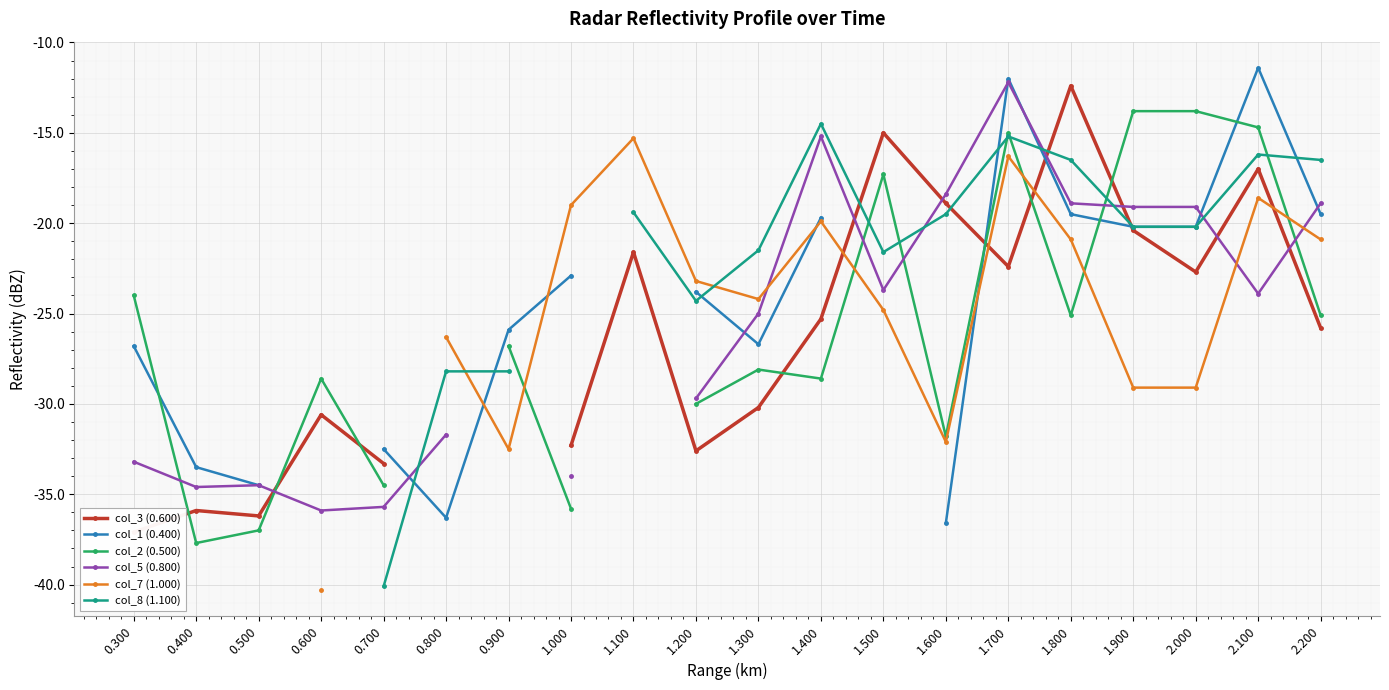

How many interior local valleys does the col_7 (1.000) series have?

3